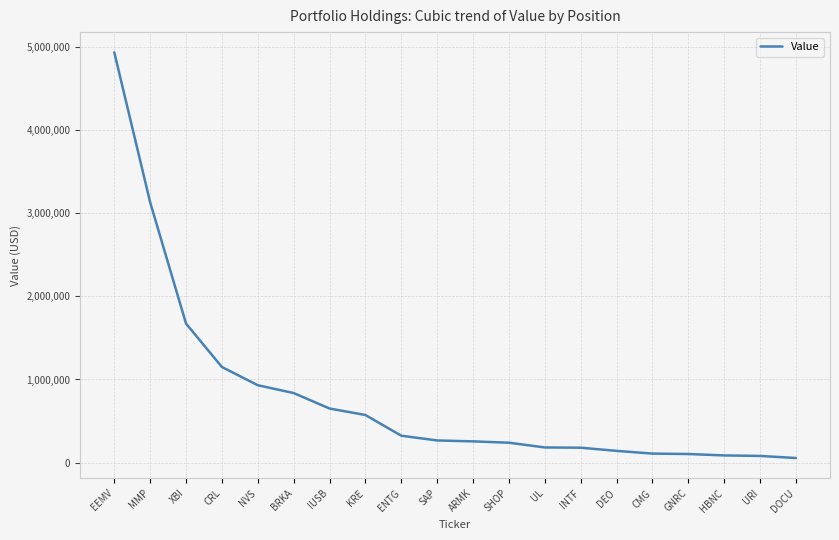

What is the approximate value at IUSB?

651000